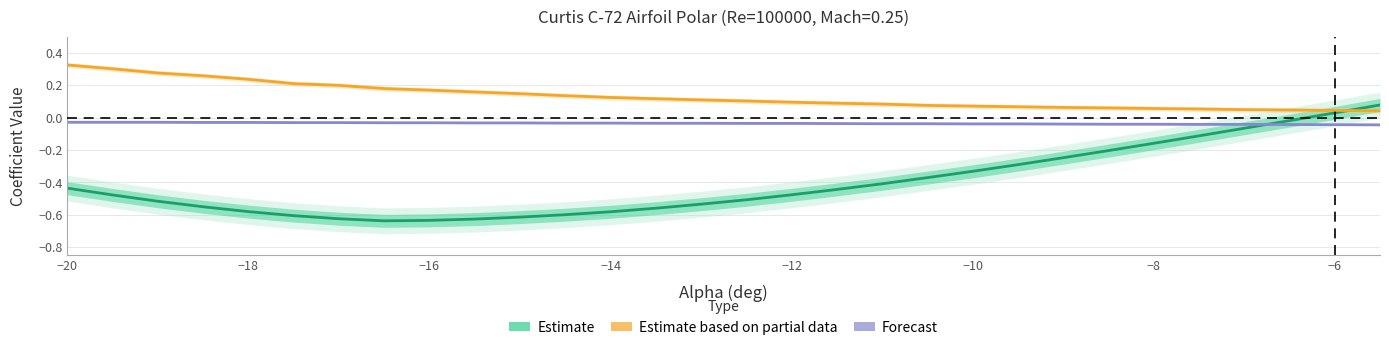

How many values in the Cl (Estimate) series exceed 0?

2